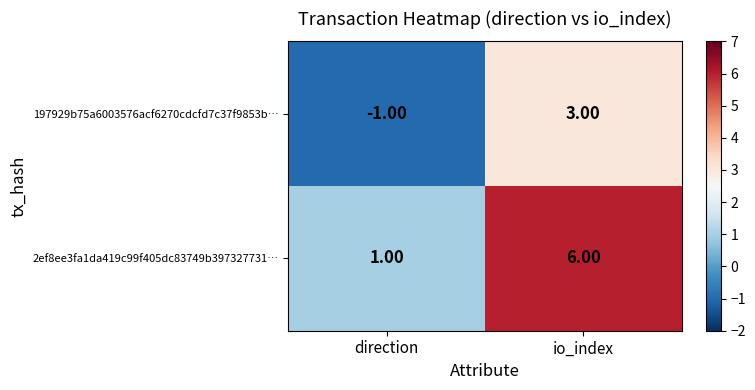

At which category does the chart reach its minimum across all series?

direction